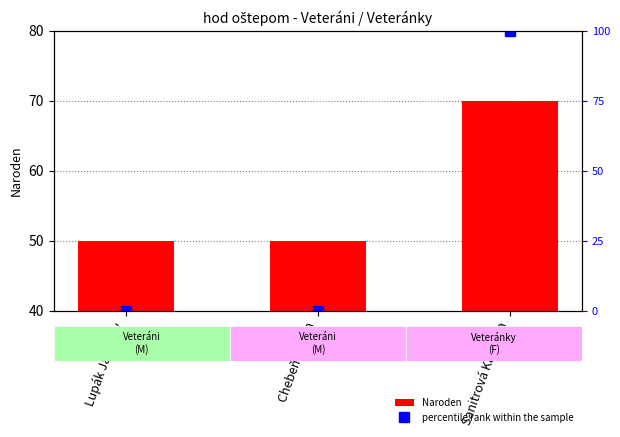

Is it true that Naroden equals 5 at Chebeň Dušan?

False